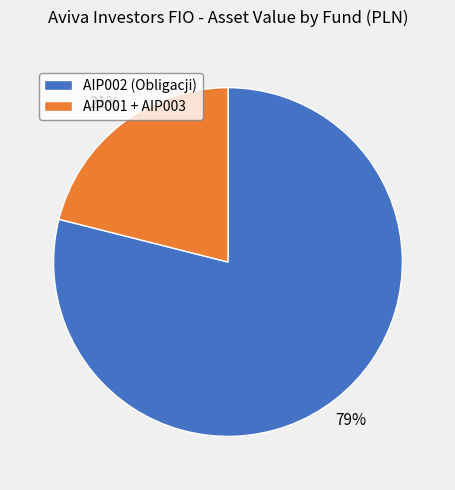

Which has a higher value, AIP002 (Obligacji) or AIP001 + AIP003?

AIP002 (Obligacji)